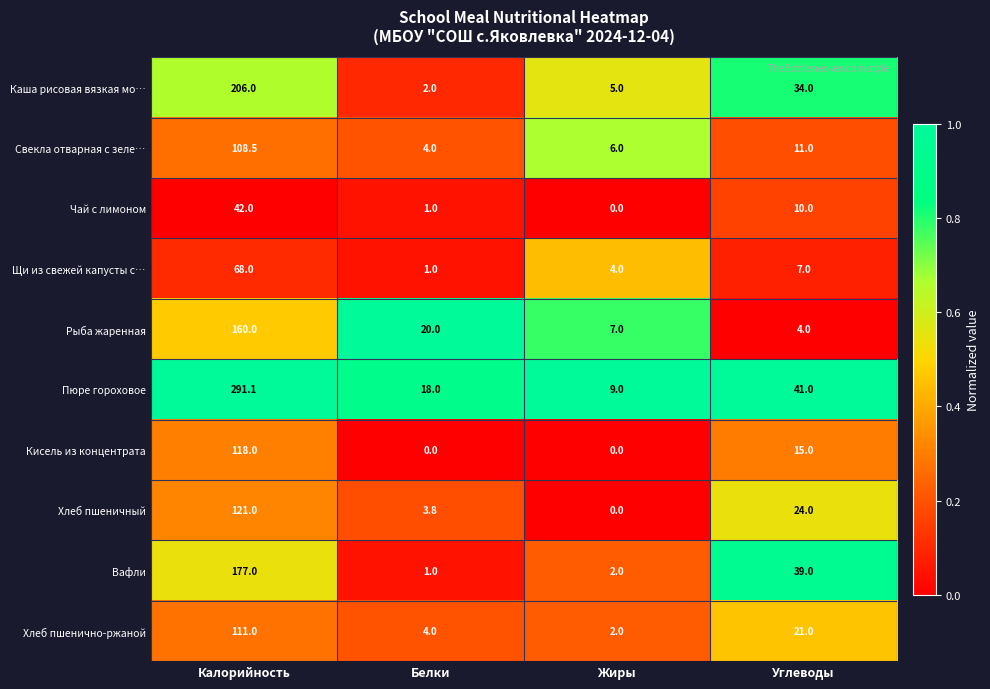

Which category has the highest value across all series?

Калорийность